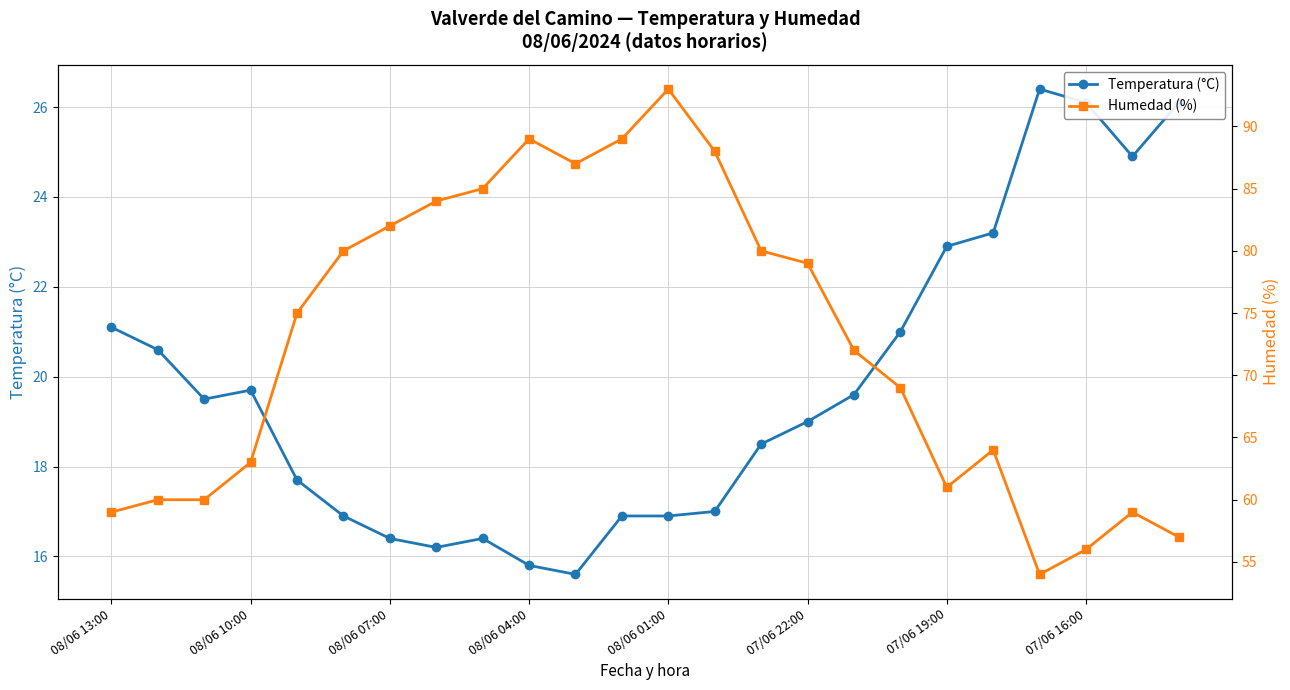

True or false: Temperatura (°C) has a value of 21.1 at 08/06 13:00.

True